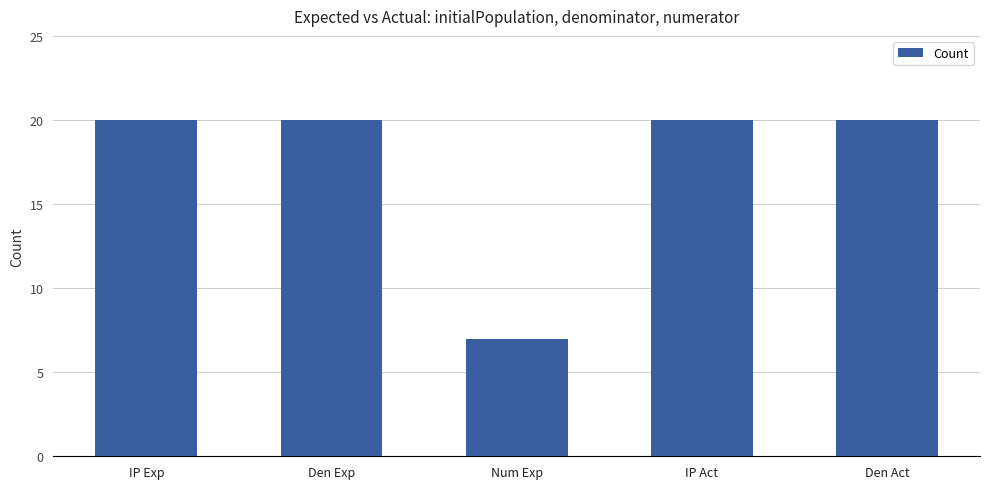

What is the maximum value shown in the chart?

20